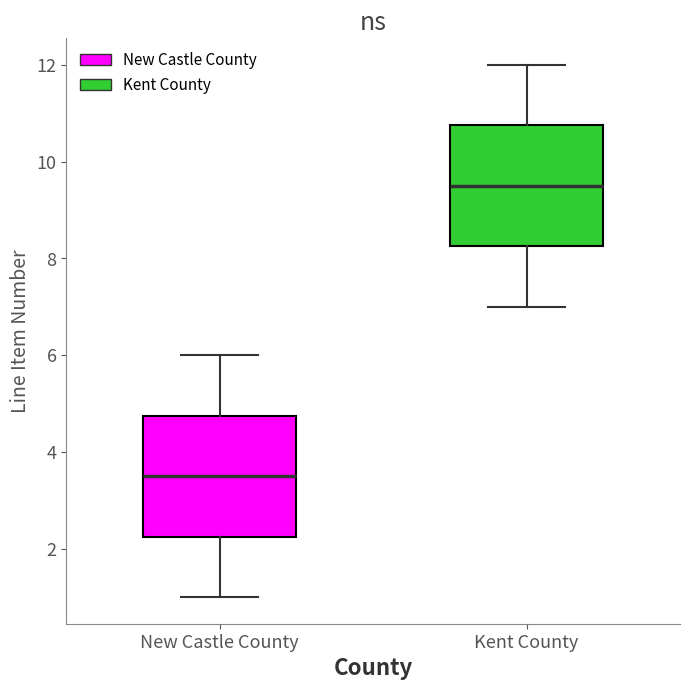

Which box has the highest median line?

Kent County